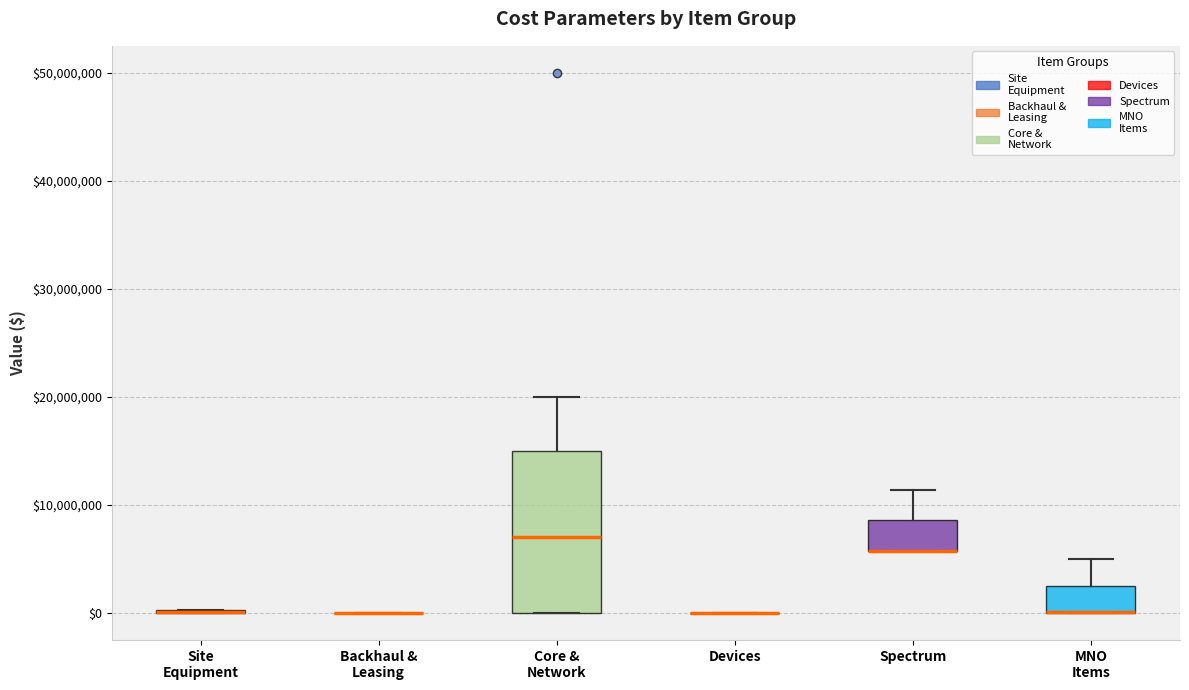

Reading left to right, read every box against the y-axis: the position of its median line, the range the box covers, and the ends of its whiskers. The values are not printed on the chart, so give them approximately, as read against the axis.

Site Equipment: box collapsed to a line at 0, whiskers 0 to 0
Backhaul & Leasing: box collapsed to a line at 0, whiskers 0 to 0
Core & Network: median 7000000, box 0 to 15000000, whiskers 0 to 20000000
Devices: box collapsed to a line at 0, whiskers 0 to 0
Spectrum: median 6000000 (drawn on the box's lower edge), box 6000000 to 9000000, whiskers 6000000 to 11000000
MNO Items: median 0 (drawn on the box's lower edge), box 0 to 3000000, whiskers 0 to 5000000